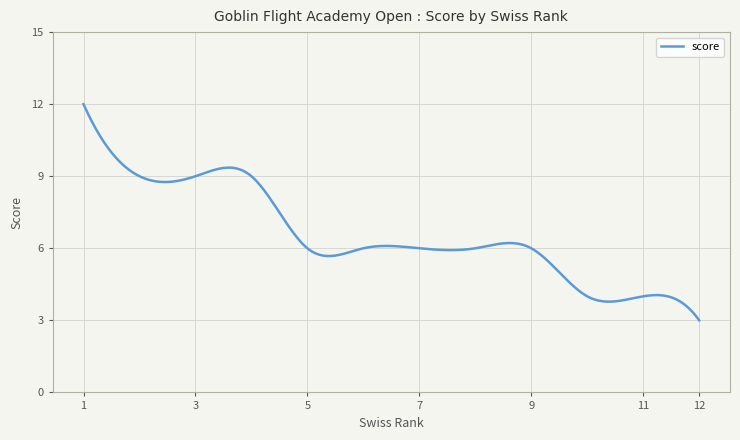

What is the smallest value displayed?

3.0